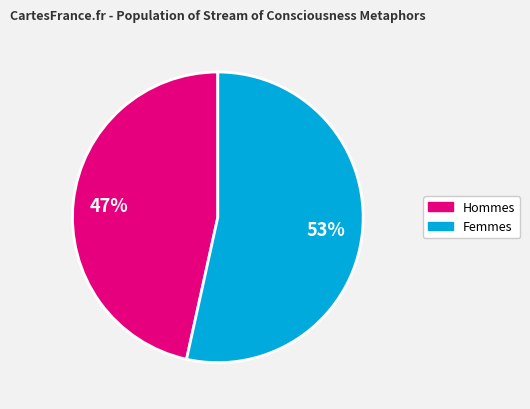

To the nearest percent, what is the average slice percentage?

50%